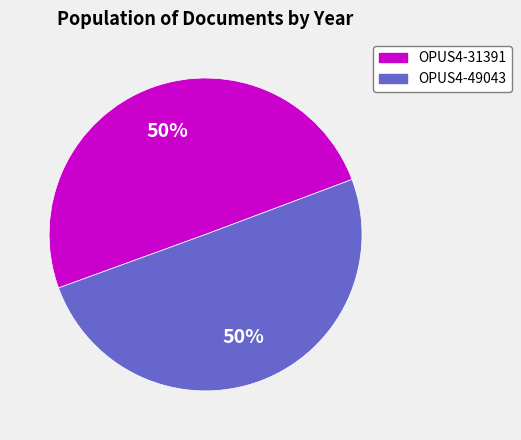

To the nearest percent, what percentage of the pie is OPUS4-49043?

50%